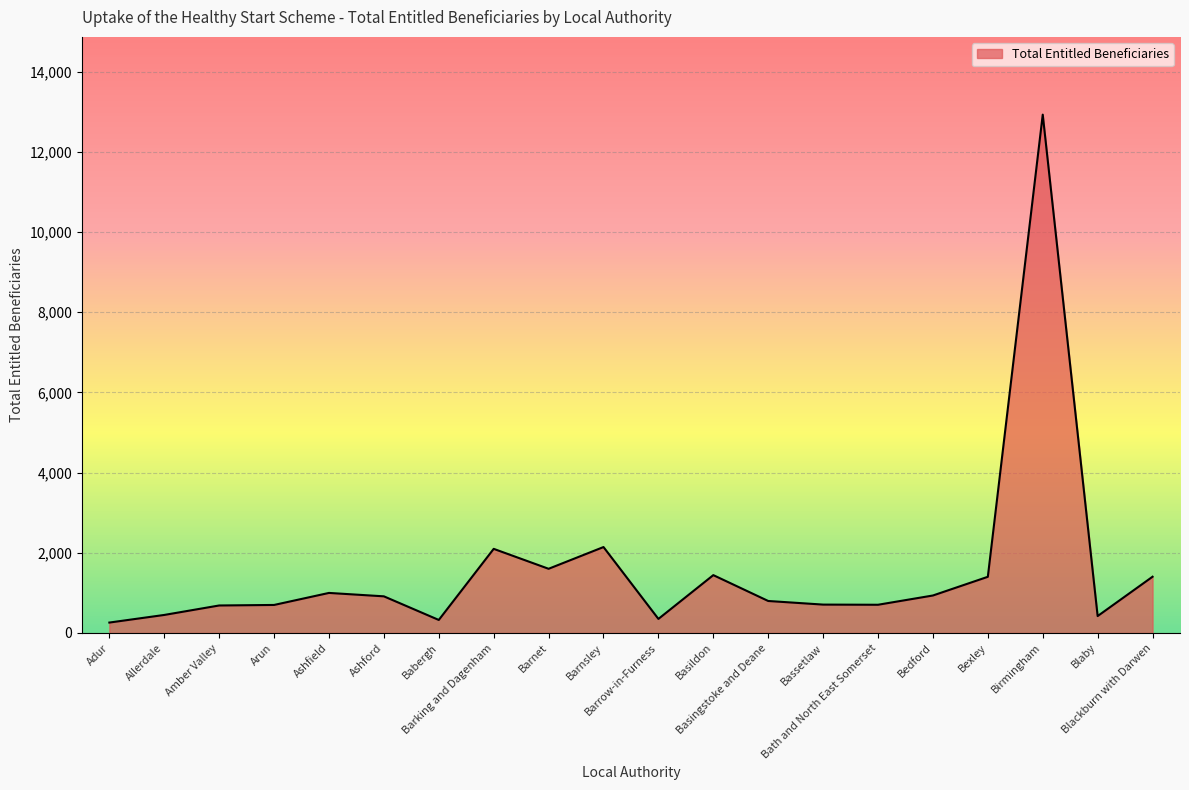

How many series are shown in this chart?

1